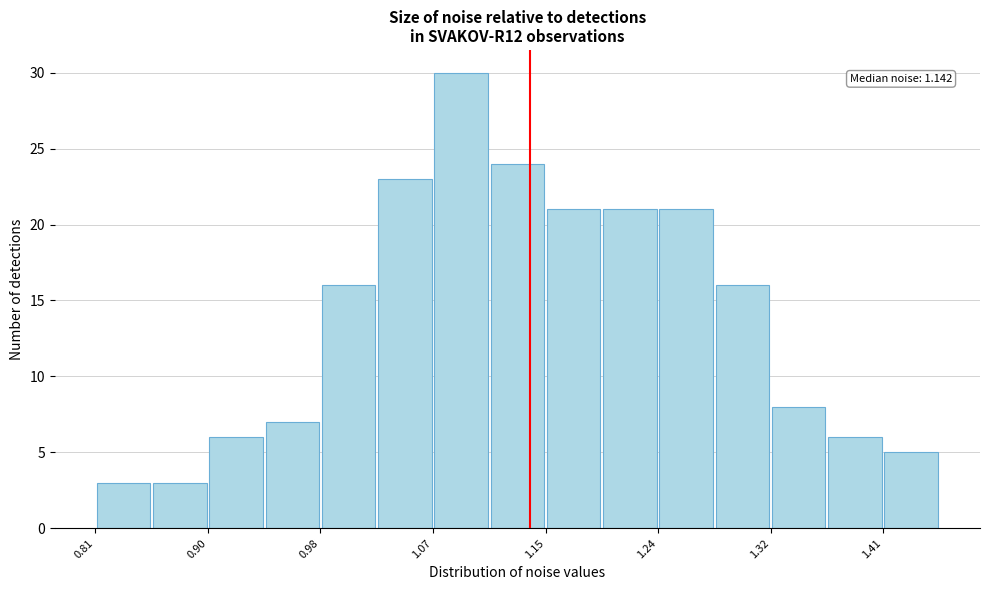

Which range on the x-axis has the tallest bar?

1.07 to 1.11